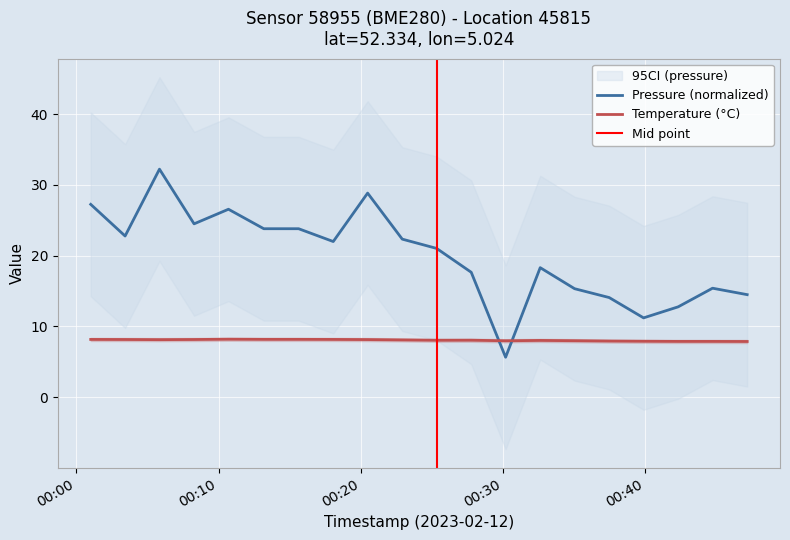

True or false: pressure and temperature cross at least once.

True